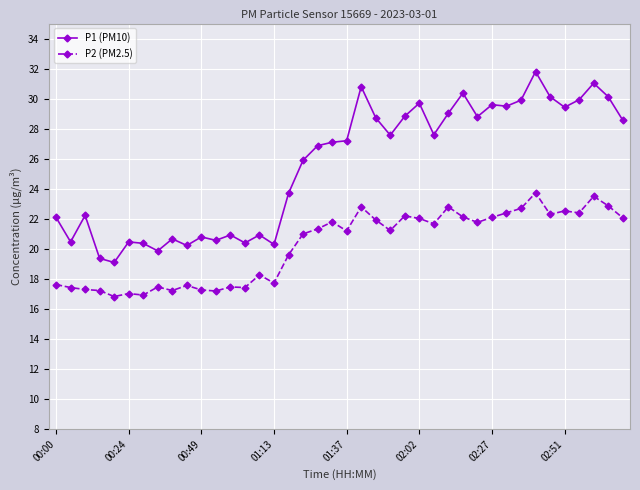

What is the difference between the maximum and minimum values in the P1 (PM10) series?

12.7